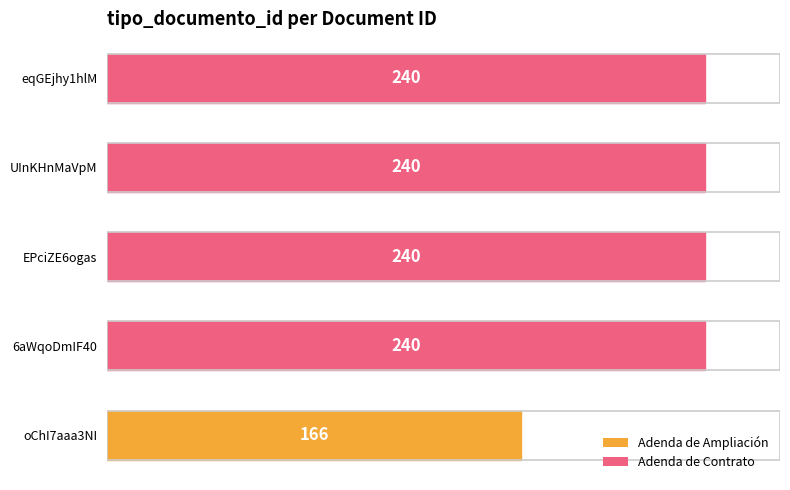

How many distinct data groups are displayed?

1